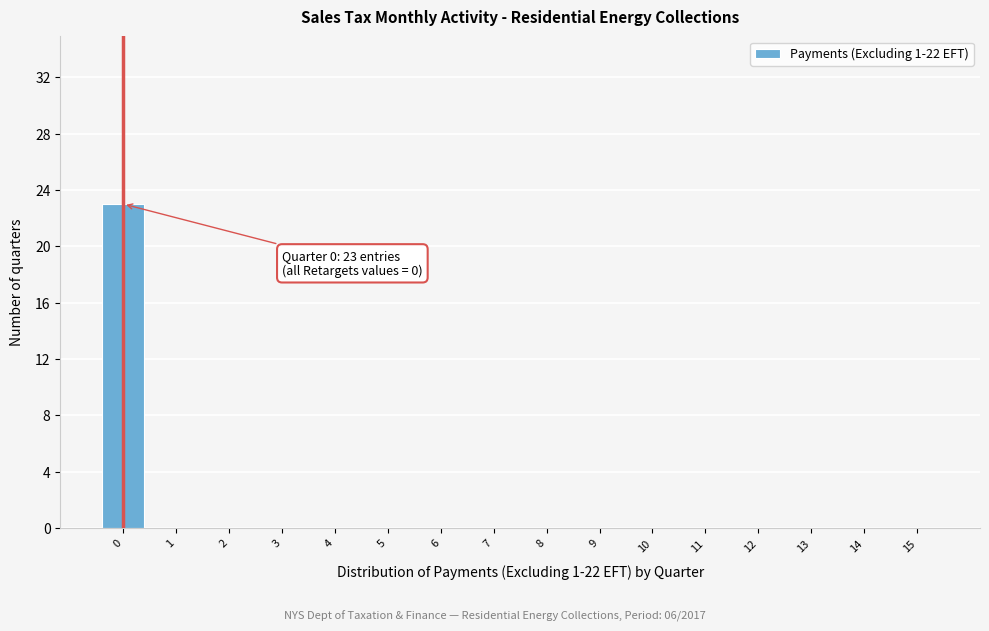

Reading right to left, extract all data points from this chart.

15=0	14=0	13=0	12=0	11=0	10=0	9=0	8=0	7=0	6=0	5=0	4=0	3=0	2=0	1=0	0=23